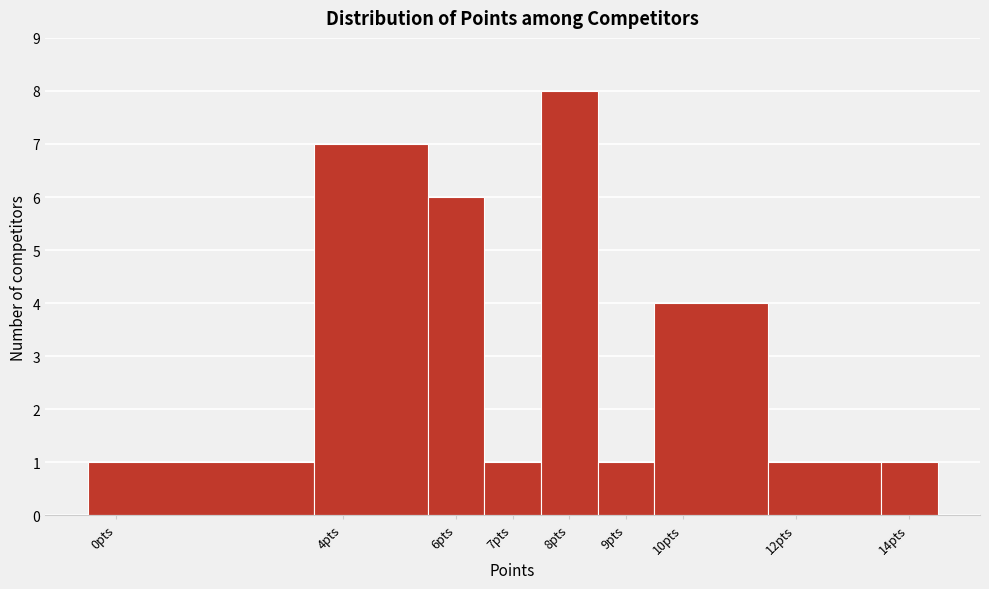

Reading left to right, transcribe this chart: for each bar, give the range it covers on the x-axis and its height. The values are not printed on the chart, so give them approximately, as read against the axis.

-0.5 to 3.5: 1
3.5 to 5.5: 7
5.5 to 6.5: 6
6.5 to 7.5: 1
7.5 to 8.5: 8
8.5 to 9.5: 1
9.5 to 11.5: 4
11.5 to 13.5: 1
13.5 to 14.5: 1